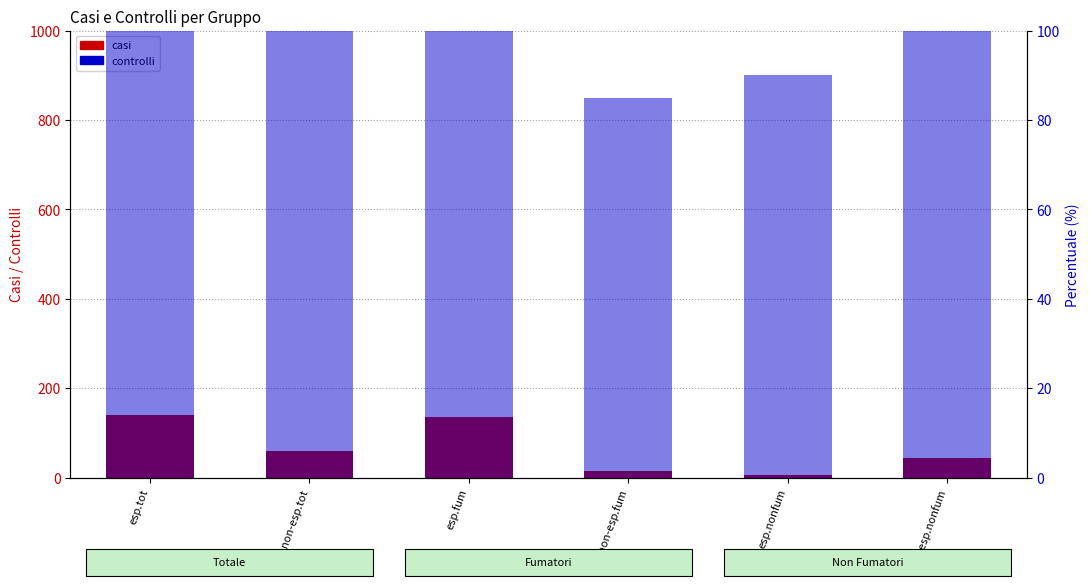

Reading left to right, list all the values displayed in this chart.

casi: 141	59	136	14	5	45
controlli: 870	930	780	85	90	845